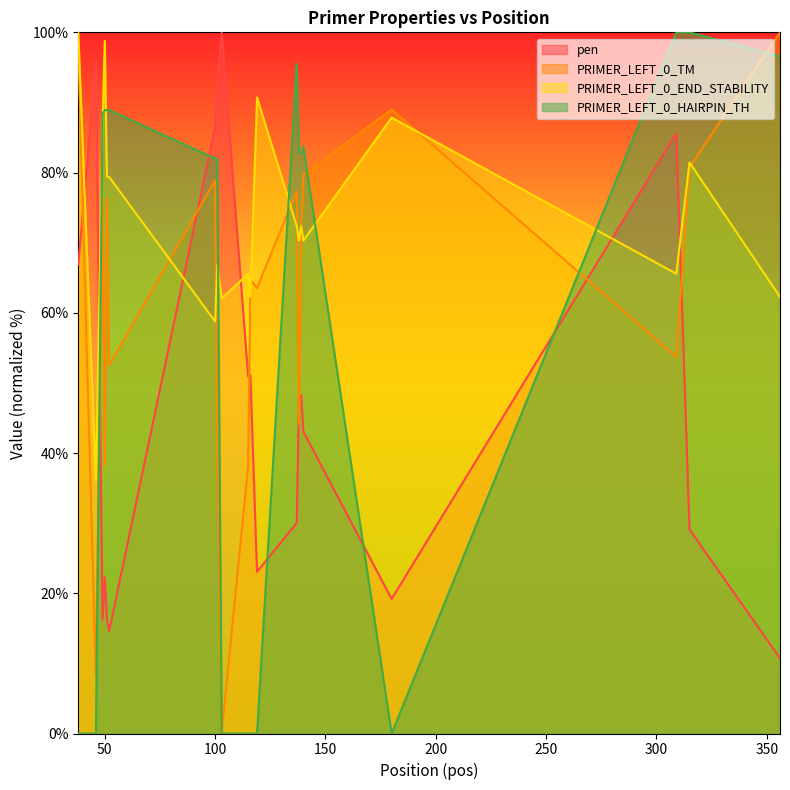

Between 100 and 137, which series saw the biggest shift?

pen